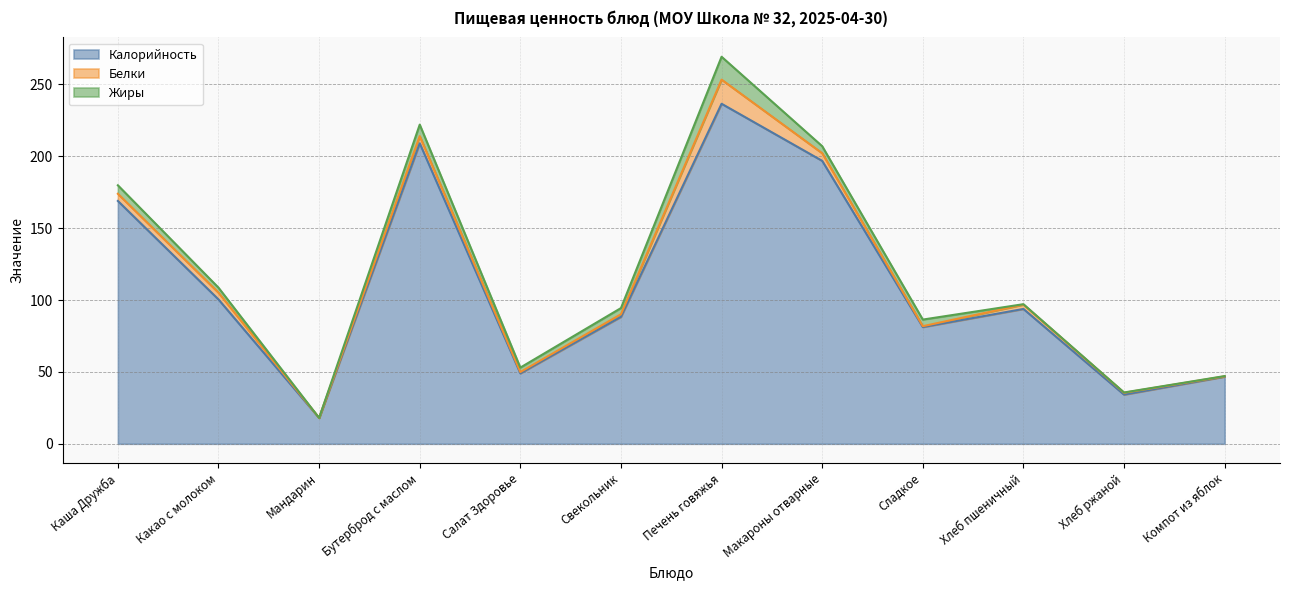

Between Хлеб пшеничный and Салат Здоровье, which is larger?

Хлеб пшеничный